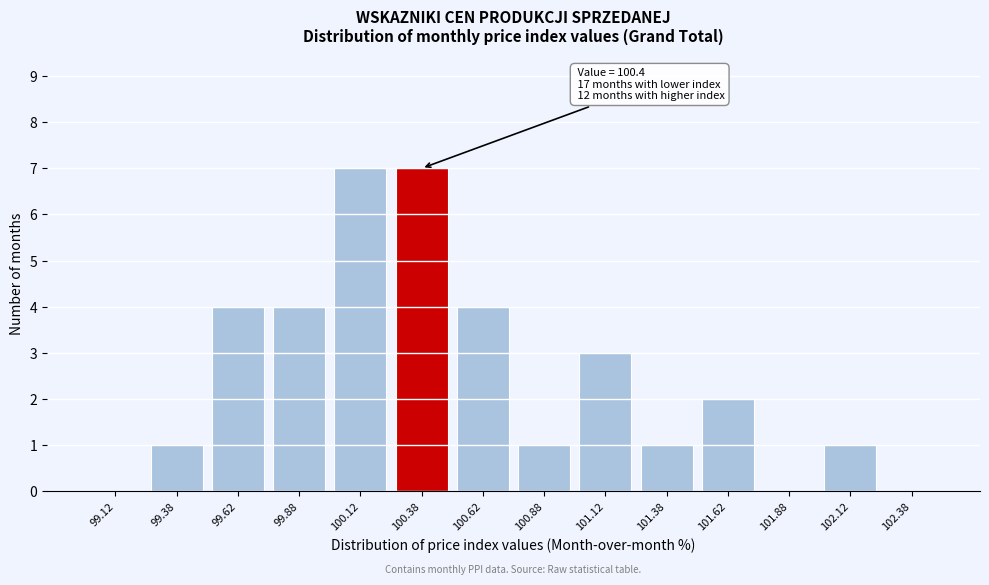

Reading left to right, extract all data points from this chart.

99.12=0	99.38=1	99.62=4	99.88=4	100.12=7	100.38=7	100.62=4	100.88=1	101.12=3	101.38=1	101.62=2	101.88=0	102.12=1	102.38=0